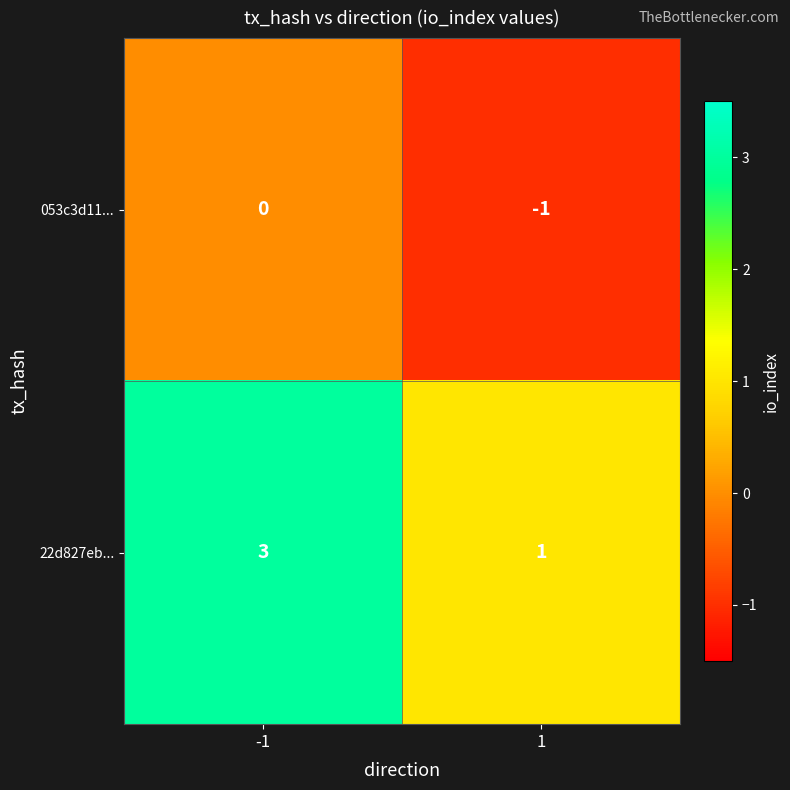

Which series has the widest spread of values?

22d827eb...